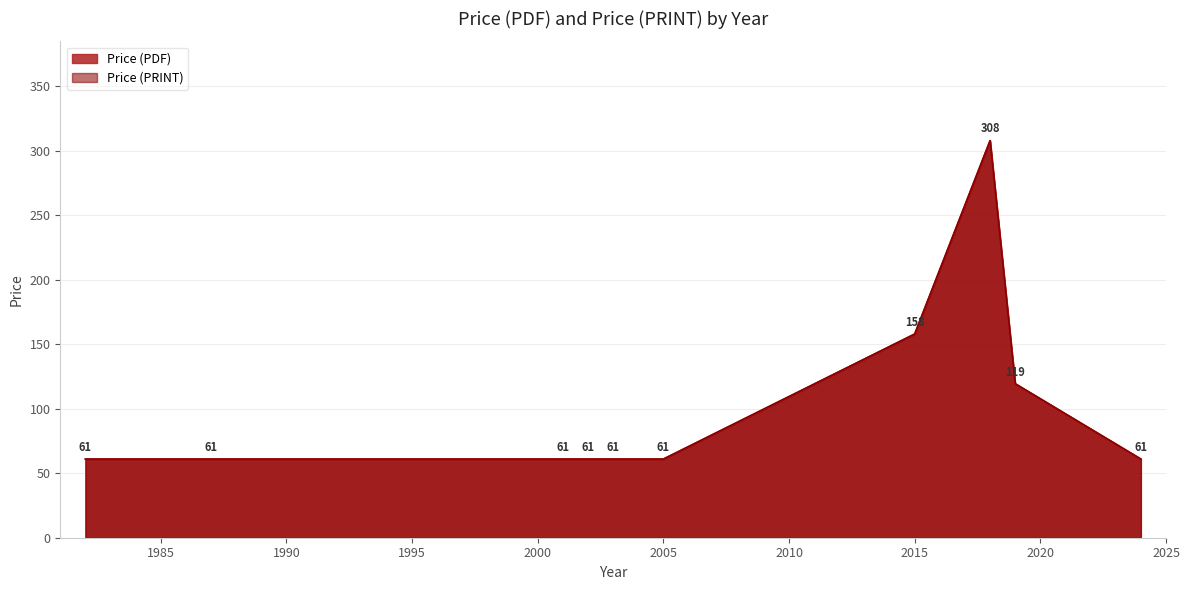

Does the chart have visible grid lines?

Yes